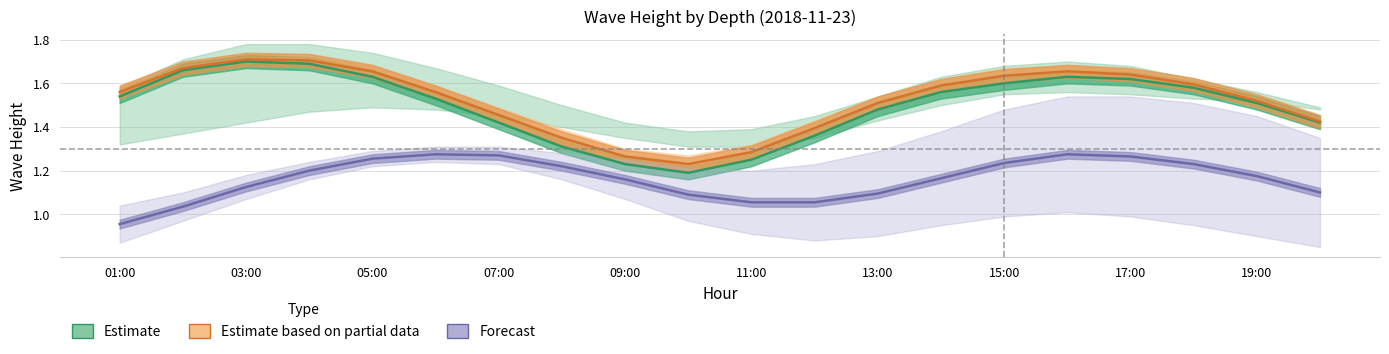

At 17:00, list the series in order from smallest to largest.

Forecast, Estimate, Estimate based on partial data